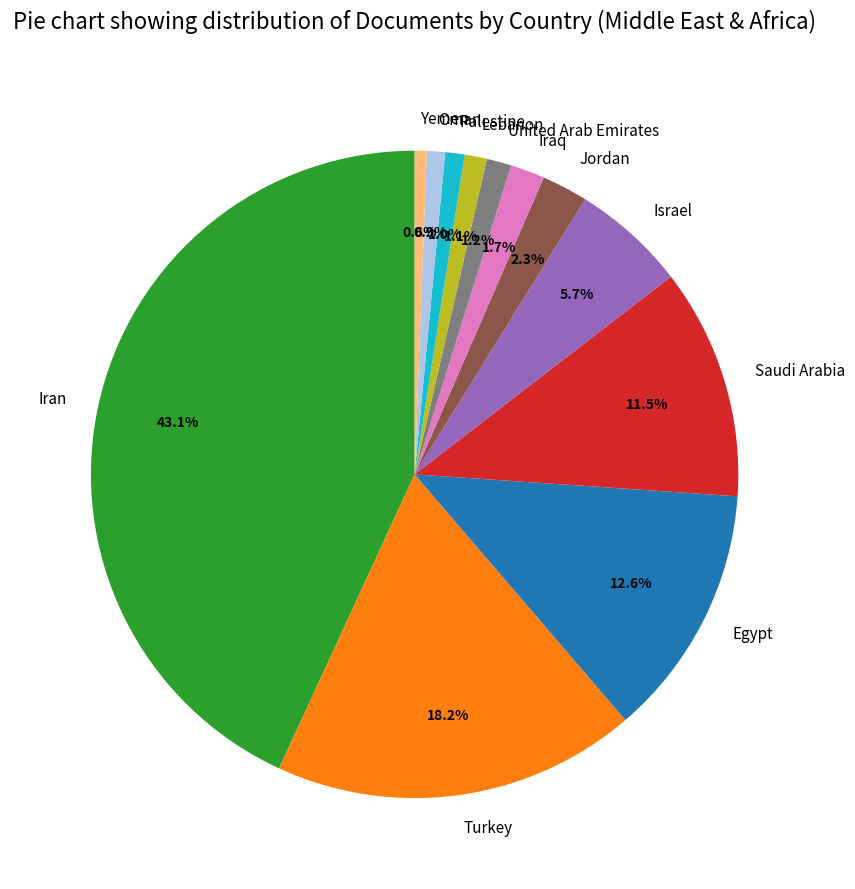

To the nearest percent, what is the difference between the largest and smallest slice percentages?

43%